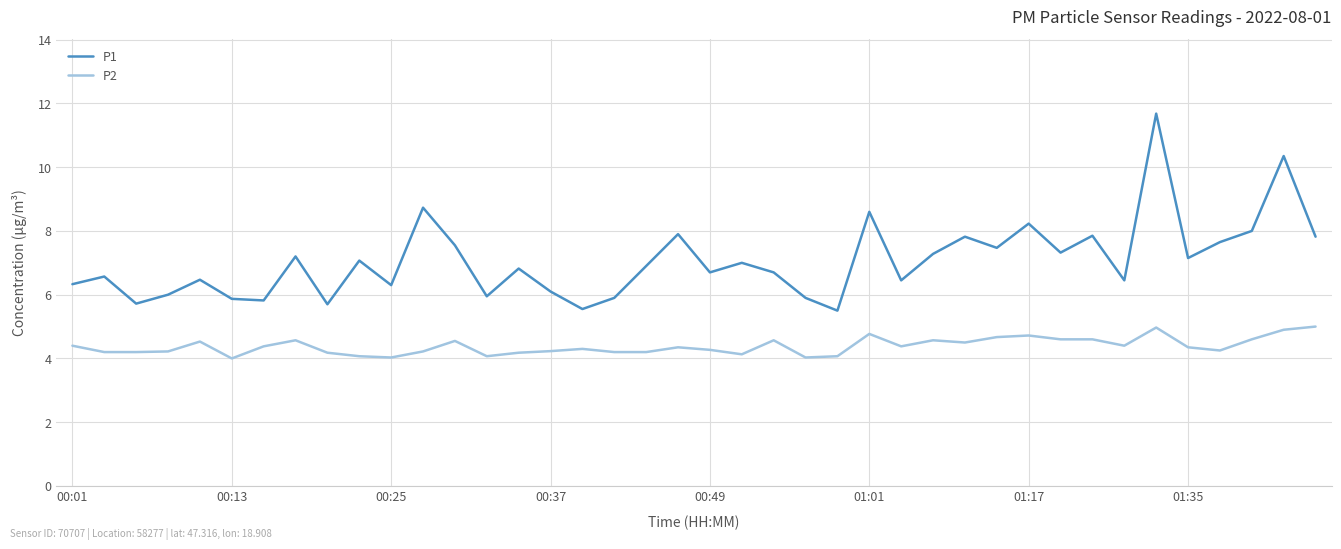

Rank the series by their average value, from lowest to highest.

P2, P1